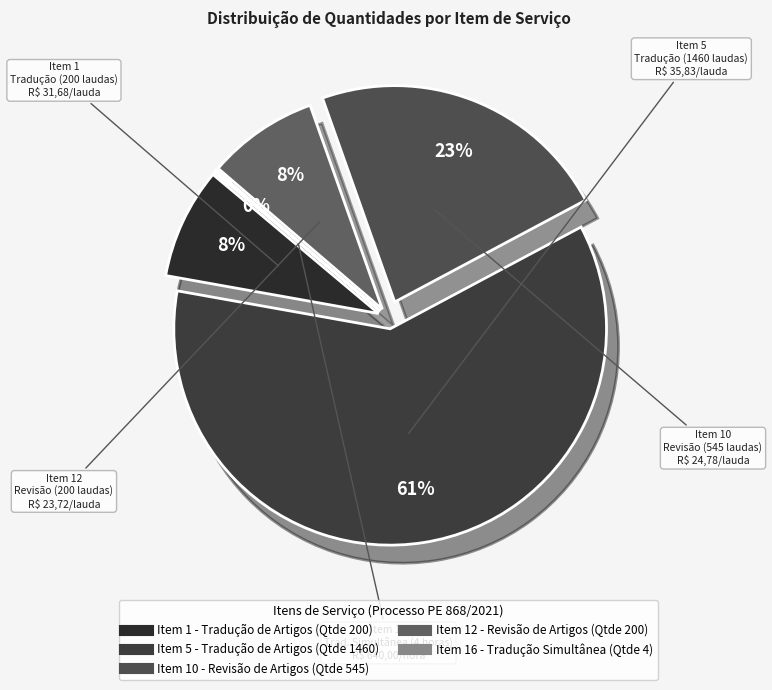

What percentage is the Item 12 - Revisão de Artigos (Qtde 200) slice, to the nearest percent?

8%